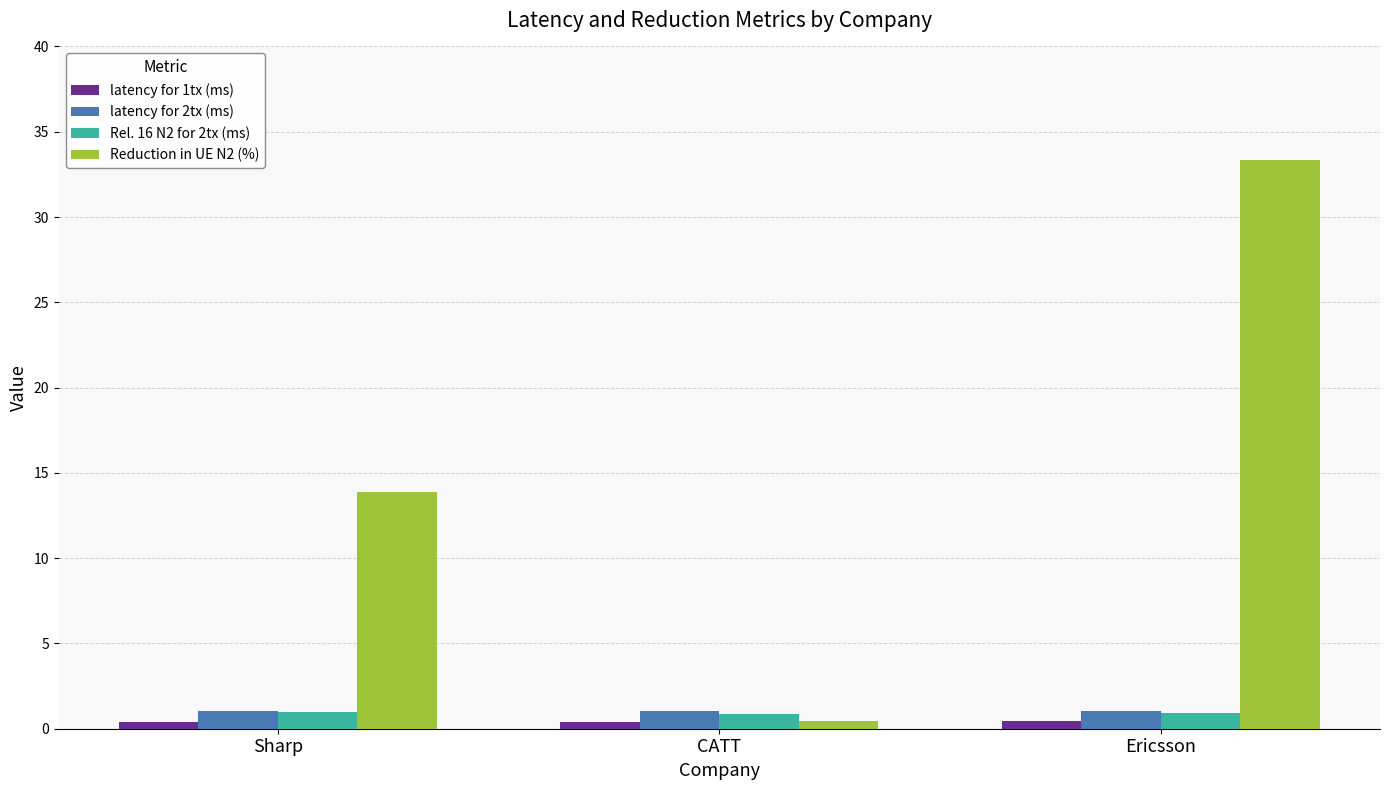

What is the label of the 3rd bar from the right?

Sharp